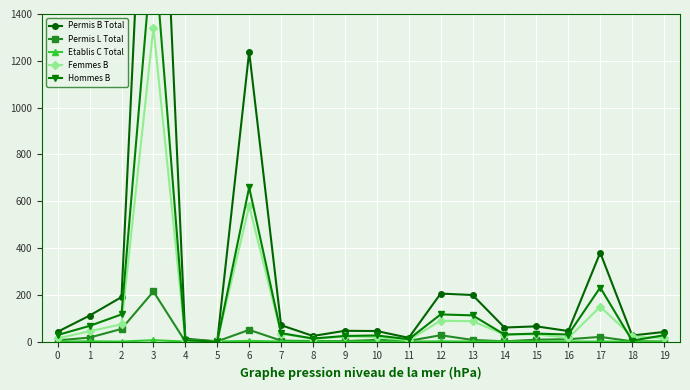

Is it true that Etablis C Total equals -2 at 2?

False